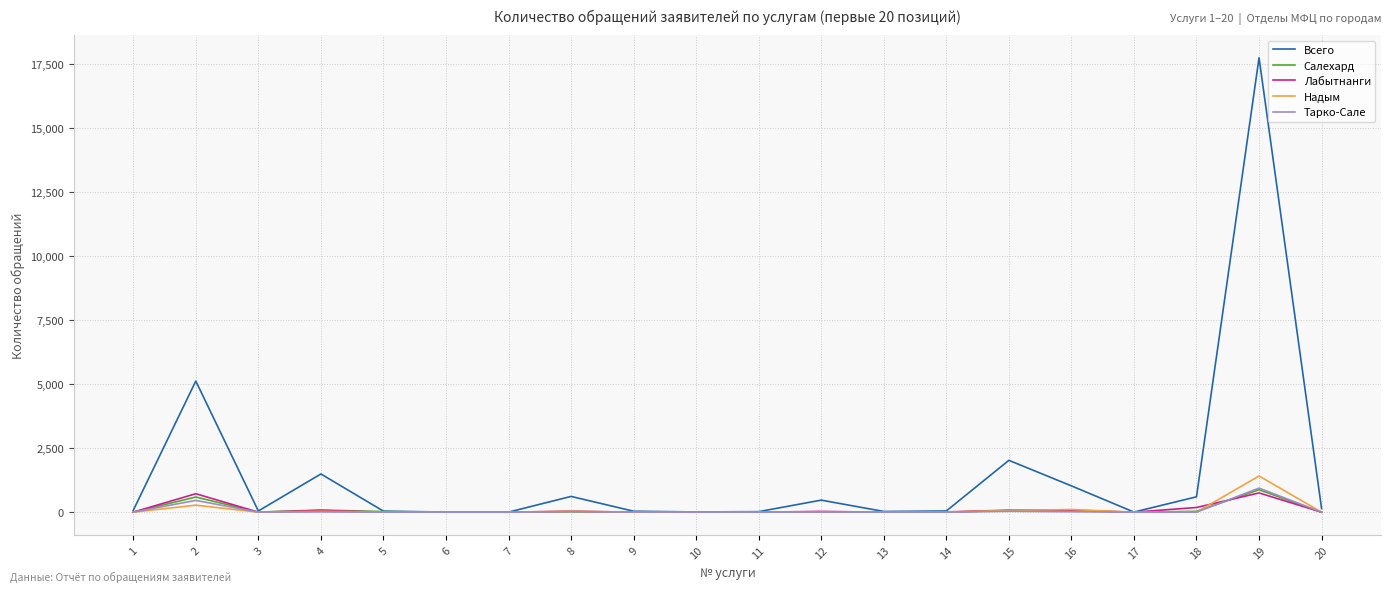

Is it true that Надым equals 0 at 17?

True